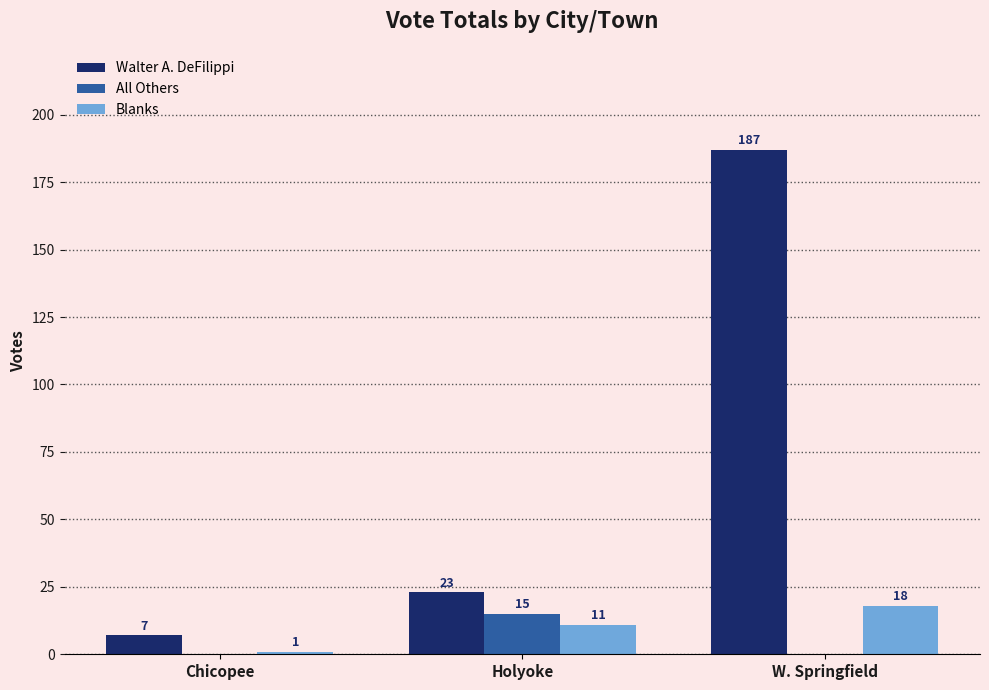

How many values in the All Others series exceed 0?

1